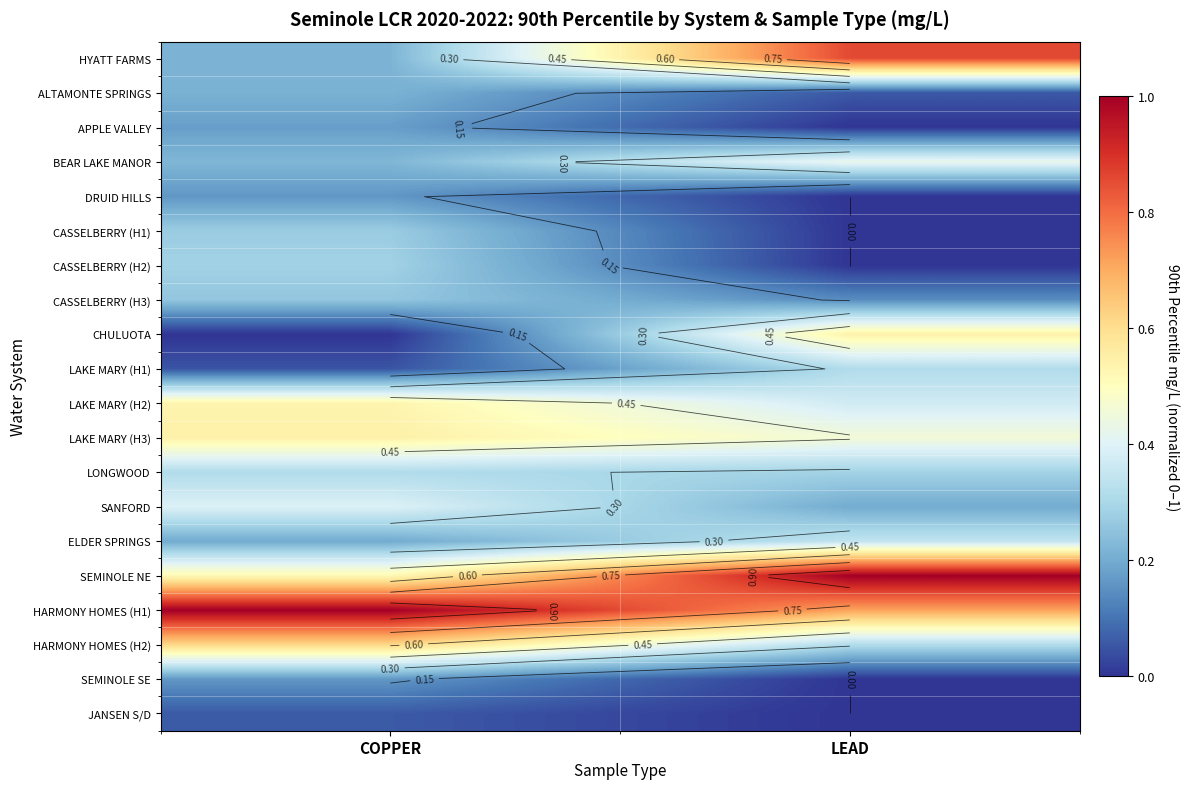

List the series in order of their peak value, highest first.

SEMINOLE NE, HARMONY HOMES (H1), HYATT FARMS, HARMONY HOMES (H2), LAKE MARY (H3), CHULUOTA, LAKE MARY (H2), BEAR LAKE MANOR, SANFORD, ELDER SPRINGS, LAKE MARY (H1), LONGWOOD, CASSELBERRY (H2), CASSELBERRY (H1), CASSELBERRY (H3), ALTAMONTE SPRINGS, APPLE VALLEY, DRUID HILLS, SEMINOLE SE, JANSEN S/D